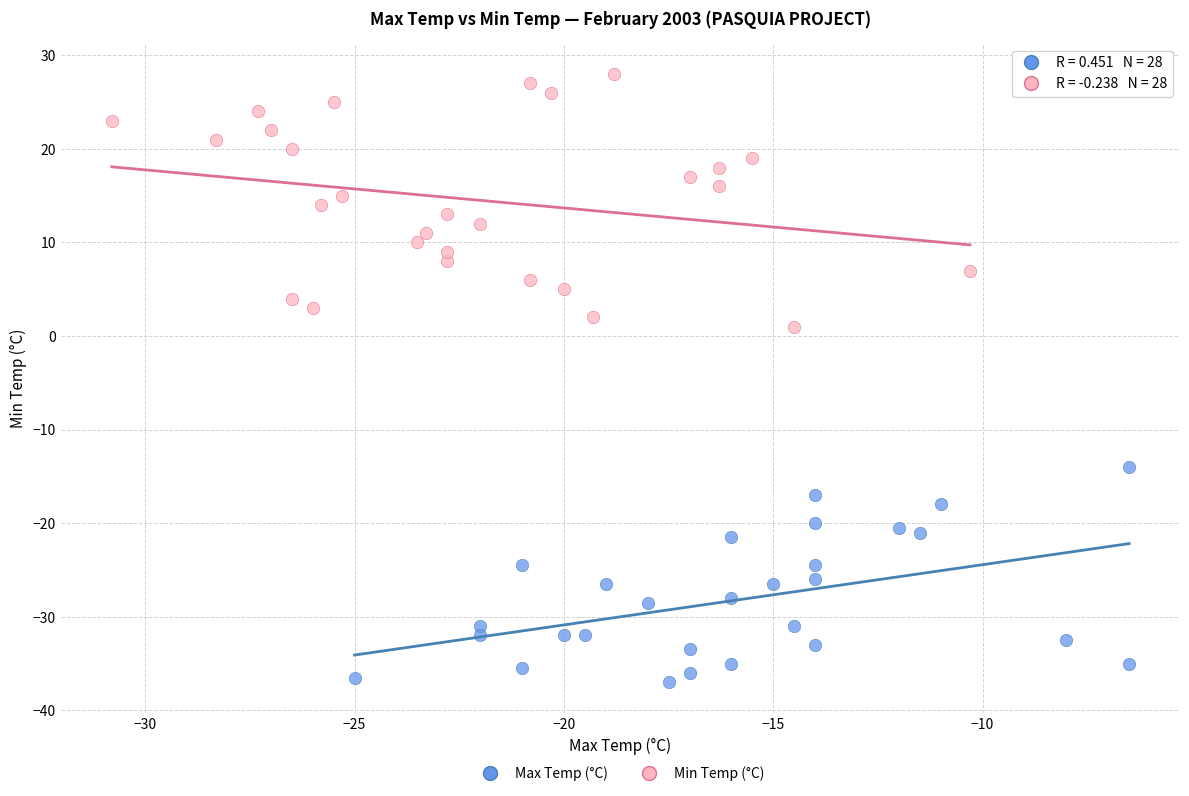

Which series reaches the minimum Y coordinate?

Max Temp (°C)